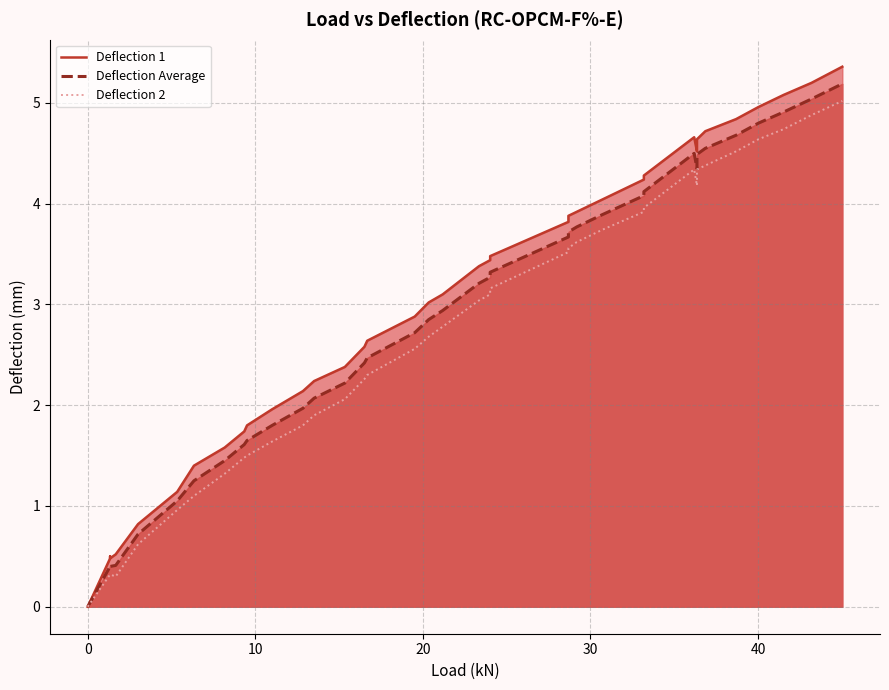

How many interior local valleys does the Deflection 1 series have?

2